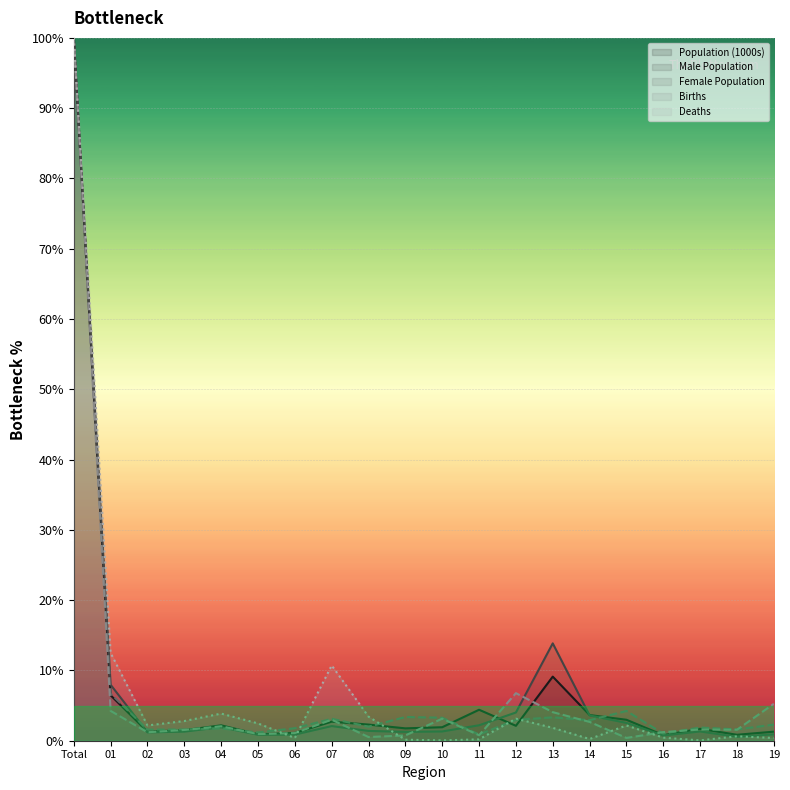

How many distinct data groups are displayed?

5